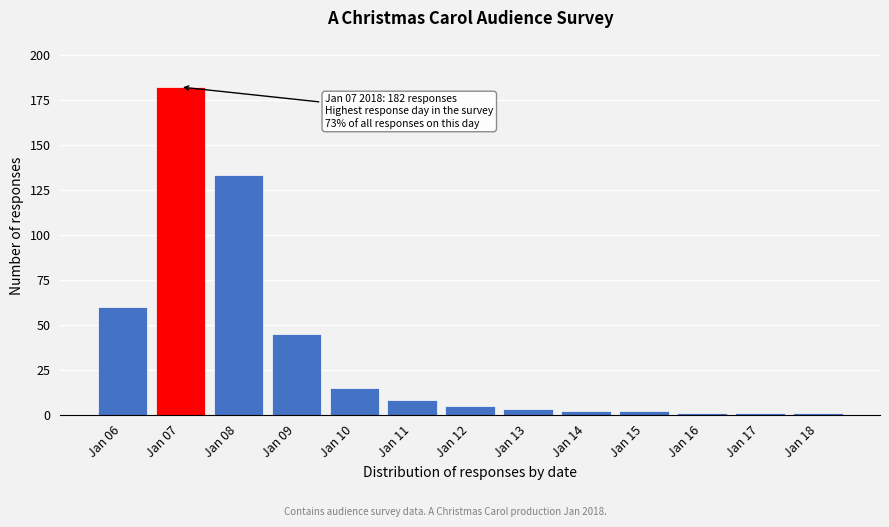

Reading left to right, what are all the values shown in this chart?

60	182	133	45	15	8	5	3	2	2	1	1	1